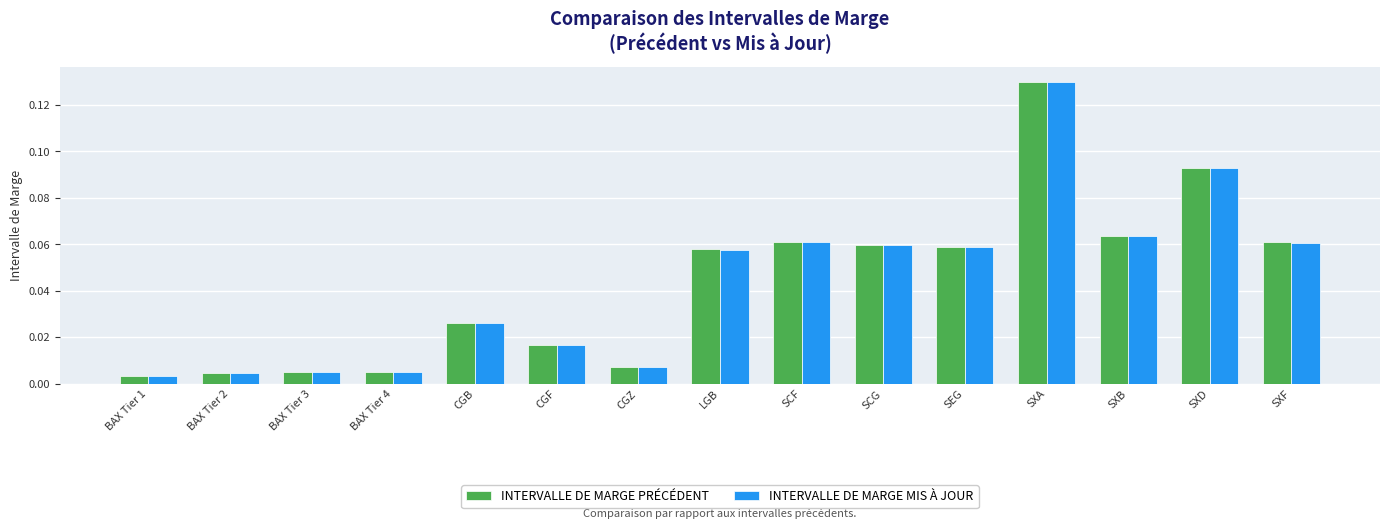

At how many categories does at least one series exceed 0?

15